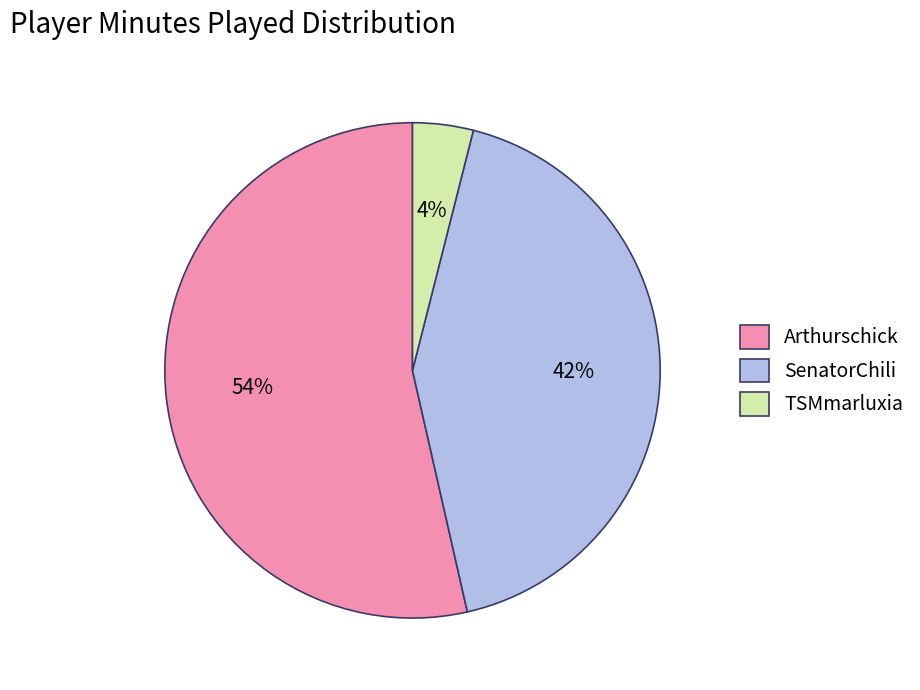

Combined, do Arthurschick and SenatorChili account for over 50%?

Yes